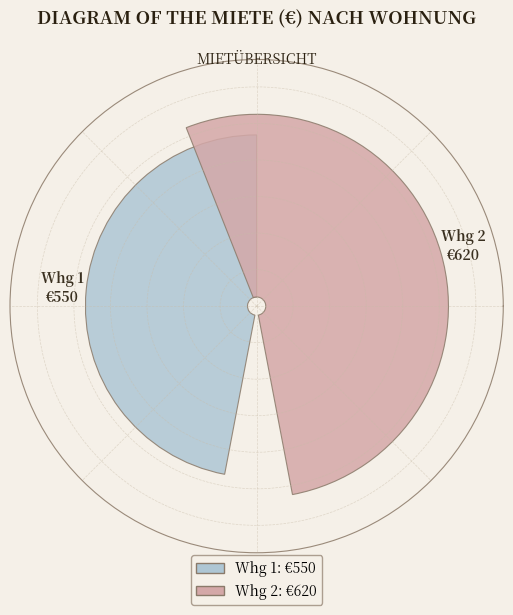

Rank the categories by value from highest to lowest.

Whg 2, Whg 1